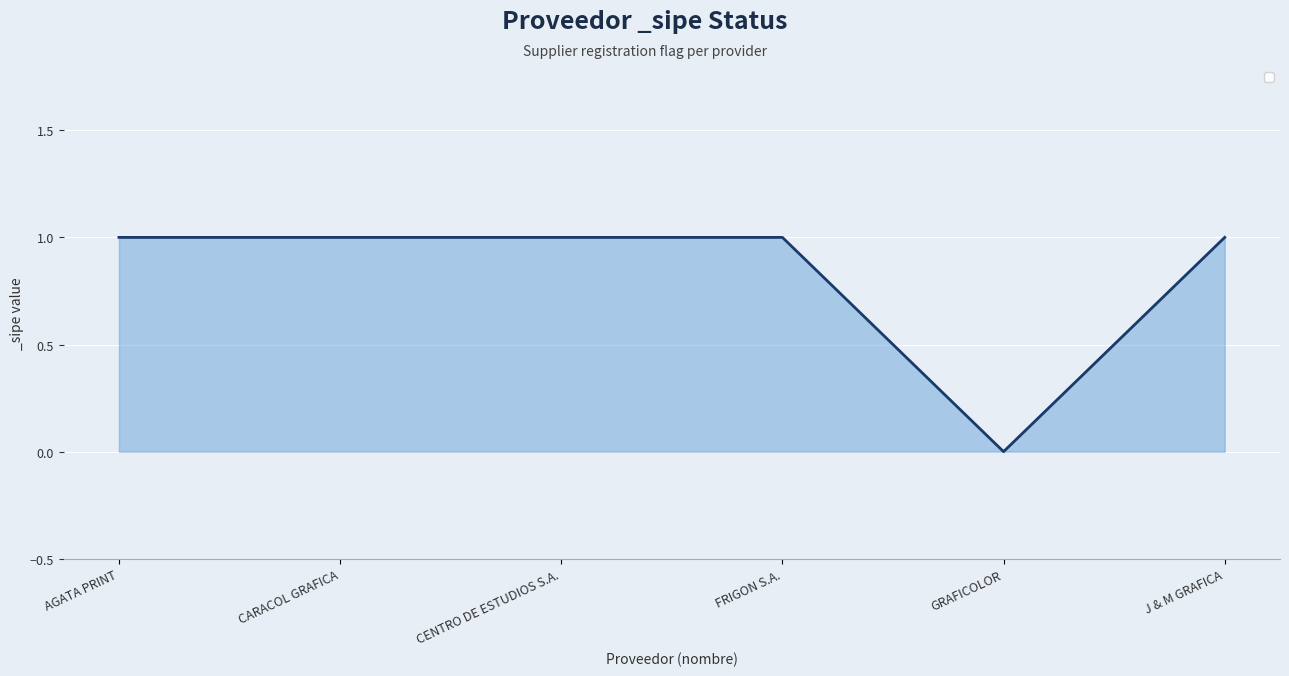

Reading right to left, transcribe all the data shown in this chart.

1	0	1	1	1	1